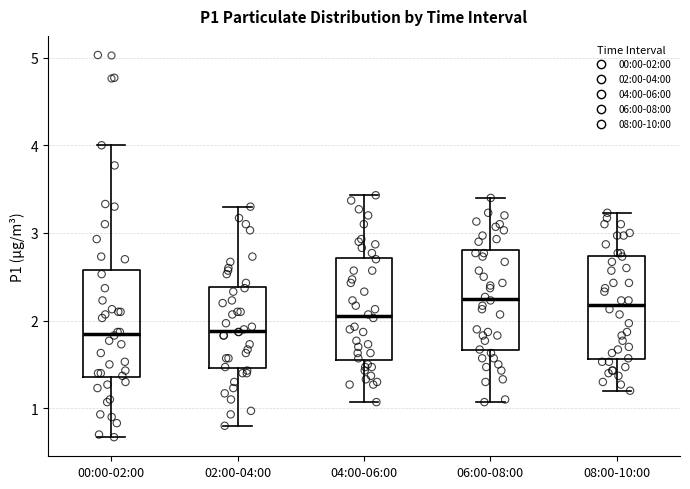

Reading left to right, transcribe this box plot: for each box, give where its median line is, the range the box spans, and where its two whiskers end, as read against the y-axis. The values are not printed on the chart, so give them approximately, as read against the axis.

00:00-02:00: median 1.9, box 1.4 to 2.6, whiskers 0.7 to 4.0
02:00-04:00: median 1.9, box 1.5 to 2.4, whiskers 0.8 to 3.3
04:00-06:00: median 2.1, box 1.6 to 2.7, whiskers 1.1 to 3.4
06:00-08:00: median 2.3, box 1.7 to 2.8, whiskers 1.1 to 3.4
08:00-10:00: median 2.2, box 1.6 to 2.7, whiskers 1.2 to 3.2